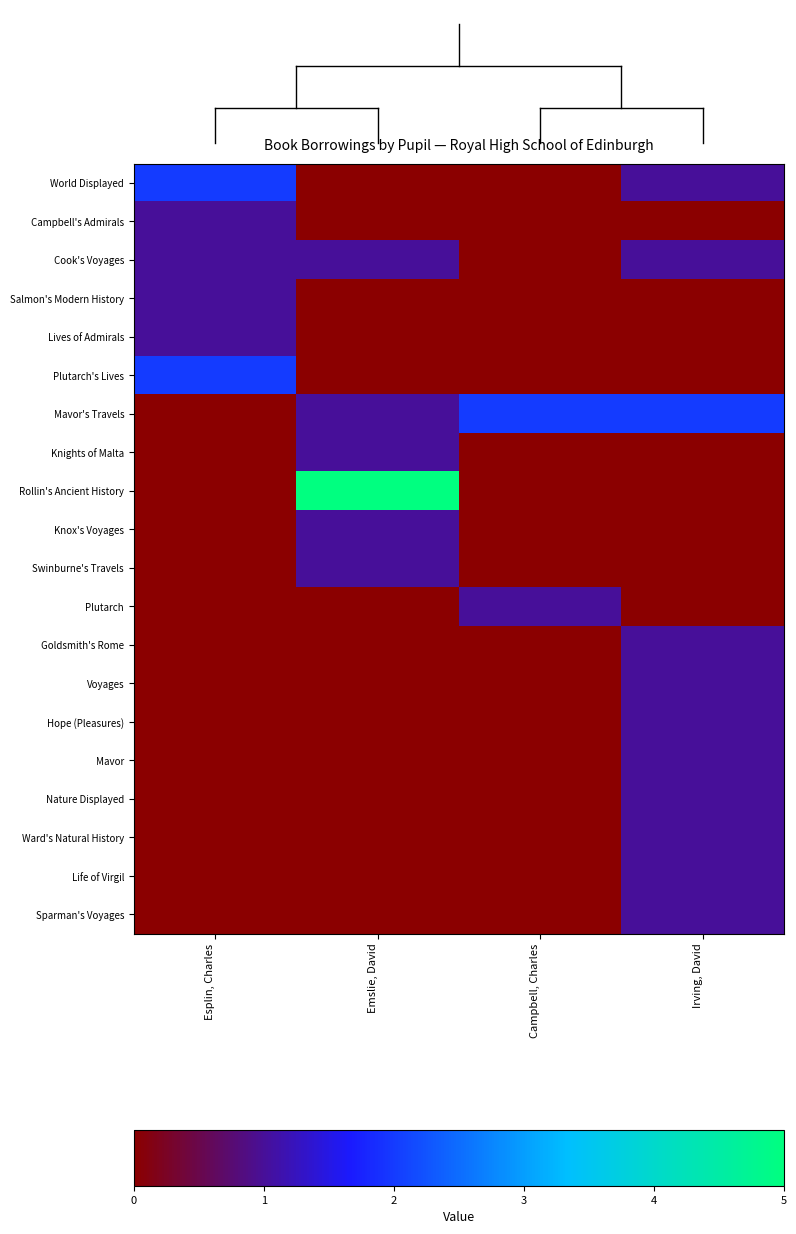

Reading left to right, transcribe all the data shown in this chart.

World Displayed: Esplin, Charles=2	Emslie, David=0	Campbell, Charles=0	Irving, David=1
Campbell's Admirals: Esplin, Charles=1	Emslie, David=0	Campbell, Charles=0	Irving, David=0
Cook's Voyages: Esplin, Charles=1	Emslie, David=1	Campbell, Charles=0	Irving, David=1
Salmon's Modern History: Esplin, Charles=1	Emslie, David=0	Campbell, Charles=0	Irving, David=0
Lives of Admirals: Esplin, Charles=1	Emslie, David=0	Campbell, Charles=0	Irving, David=0
Plutarch's Lives: Esplin, Charles=2	Emslie, David=0	Campbell, Charles=0	Irving, David=0
Mavor's Travels: Esplin, Charles=0	Emslie, David=1	Campbell, Charles=2	Irving, David=2
Knights of Malta: Esplin, Charles=0	Emslie, David=1	Campbell, Charles=0	Irving, David=0
Rollin's Ancient History: Esplin, Charles=0	Emslie, David=5	Campbell, Charles=0	Irving, David=0
Knox's Voyages: Esplin, Charles=0	Emslie, David=1	Campbell, Charles=0	Irving, David=0
Swinburne's Travels: Esplin, Charles=0	Emslie, David=1	Campbell, Charles=0	Irving, David=0
Plutarch: Esplin, Charles=0	Emslie, David=0	Campbell, Charles=1	Irving, David=0
Goldsmith's Rome: Esplin, Charles=0	Emslie, David=0	Campbell, Charles=0	Irving, David=1
Voyages: Esplin, Charles=0	Emslie, David=0	Campbell, Charles=0	Irving, David=1
Hope (Pleasures): Esplin, Charles=0	Emslie, David=0	Campbell, Charles=0	Irving, David=1
Mavor: Esplin, Charles=0	Emslie, David=0	Campbell, Charles=0	Irving, David=1
Nature Displayed: Esplin, Charles=0	Emslie, David=0	Campbell, Charles=0	Irving, David=1
Ward's Natural History: Esplin, Charles=0	Emslie, David=0	Campbell, Charles=0	Irving, David=1
Life of Virgil: Esplin, Charles=0	Emslie, David=0	Campbell, Charles=0	Irving, David=1
Sparman's Voyages: Esplin, Charles=0	Emslie, David=0	Campbell, Charles=0	Irving, David=1